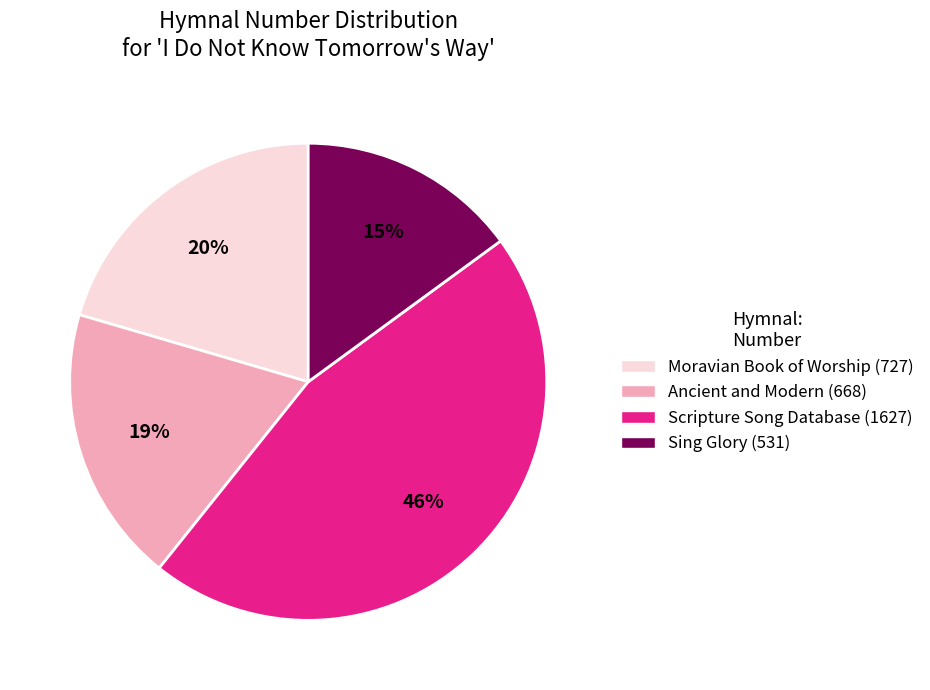

To the nearest percent, what is the difference between the largest and smallest slice percentages?

31%